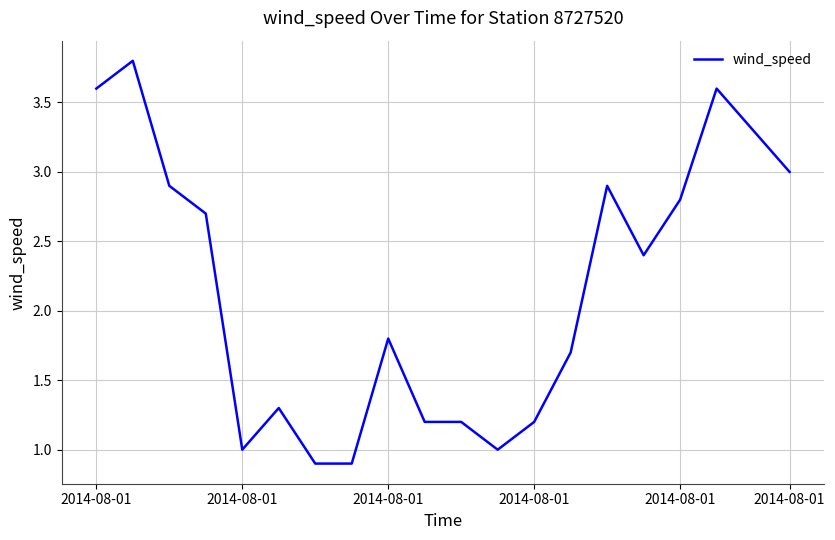

What is the smallest value displayed?

0.9